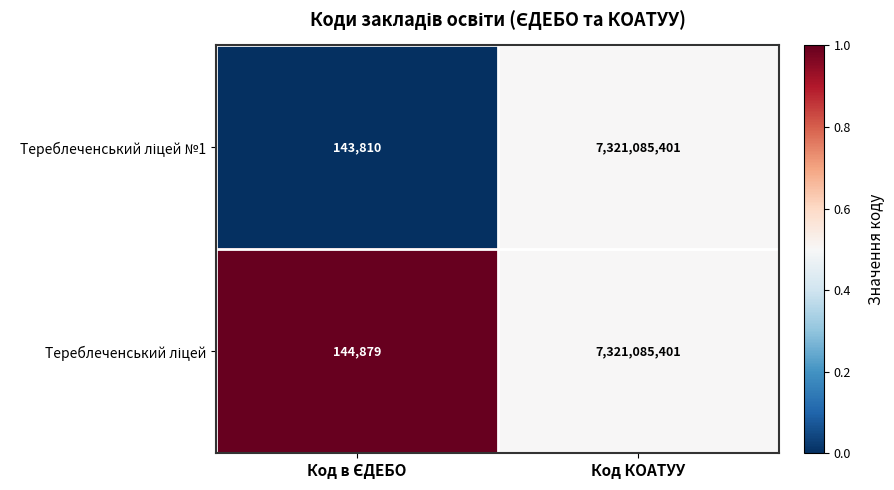

At which category does the chart reach its peak across all series?

Код КОАТУУ